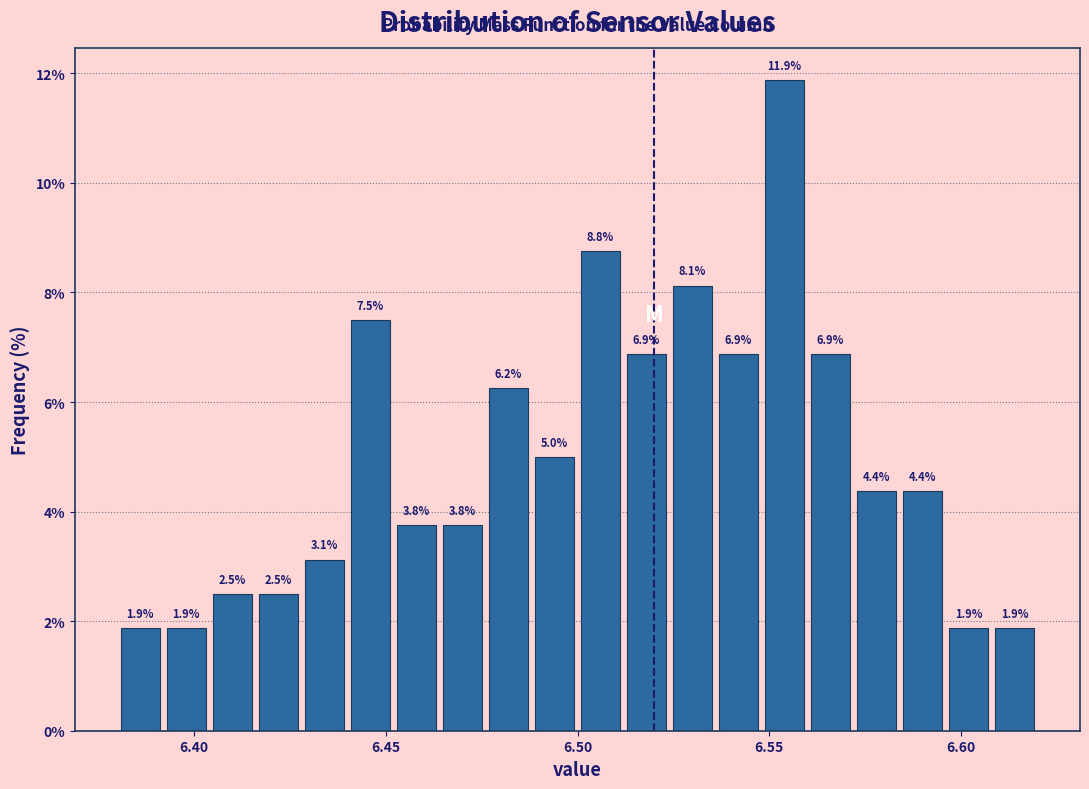

Around what value on the x-axis is the tallest bar? Give the approximate position of its centre, as read against the axis.

6.555